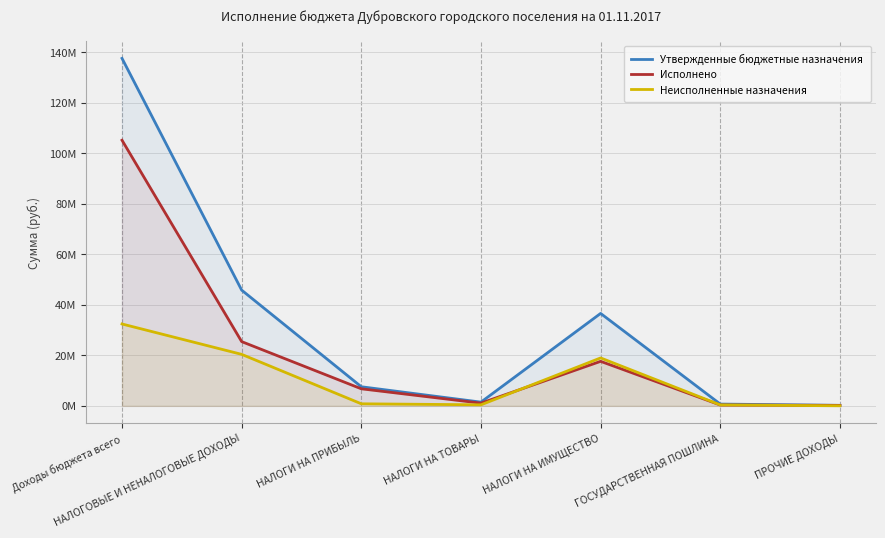

True or false: Неисполненные назначения and Исполнено intersect in this chart.

True